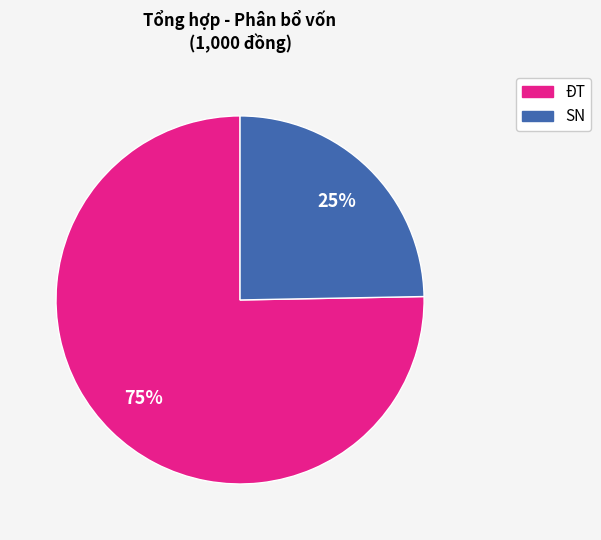

Is there a majority slice in this chart?

Yes